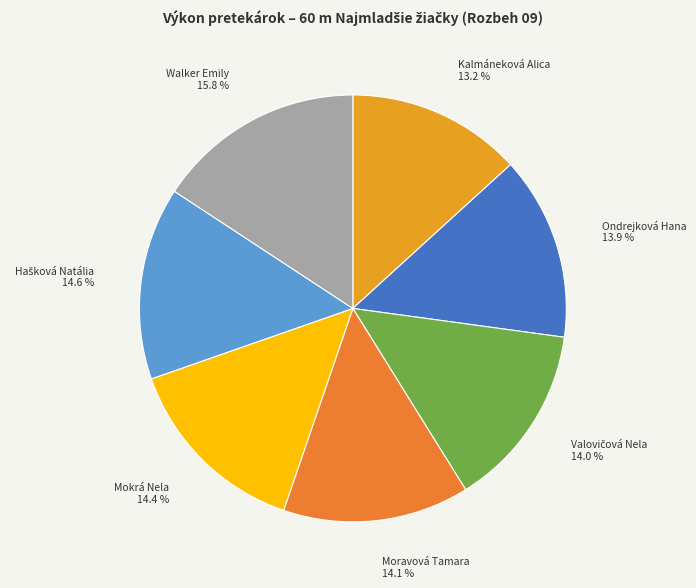

Which slice is the largest?

Walker Emily